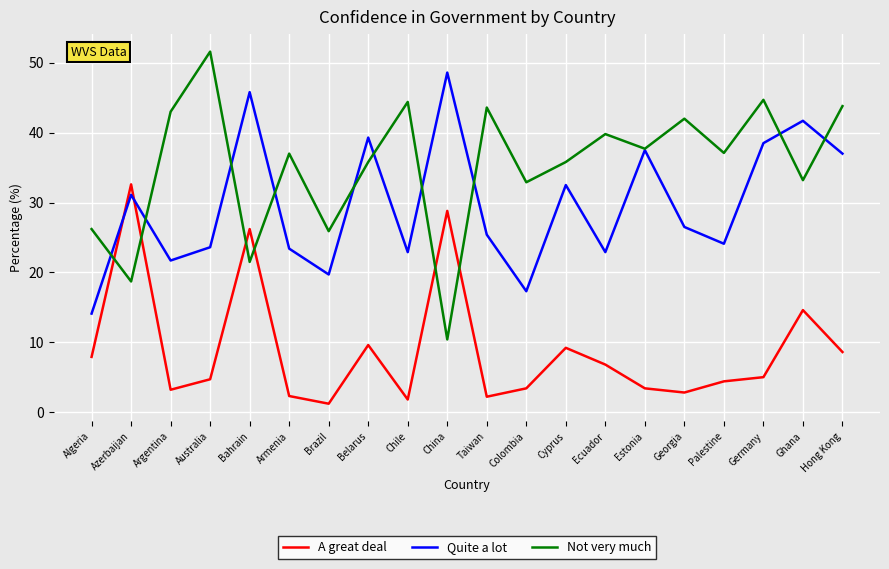

Which series has the largest range (max minus min)?

Not very much